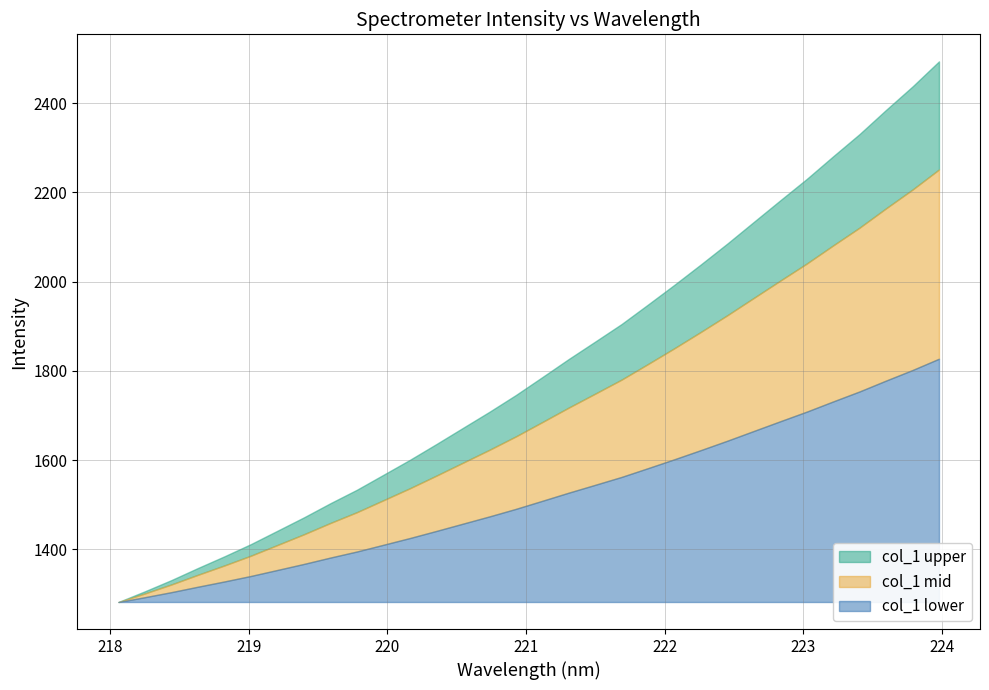

What is the highest value of the col_1 lower series?

545.2